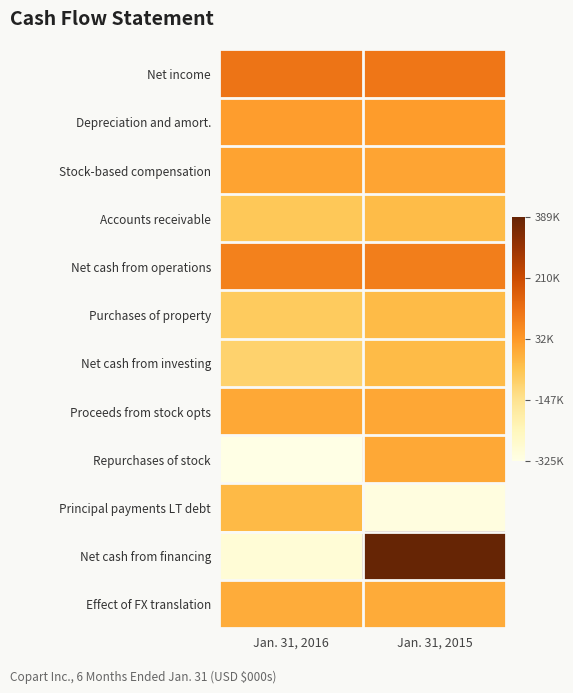

What is the total value across all series at Jan. 31, 2016?

-677128